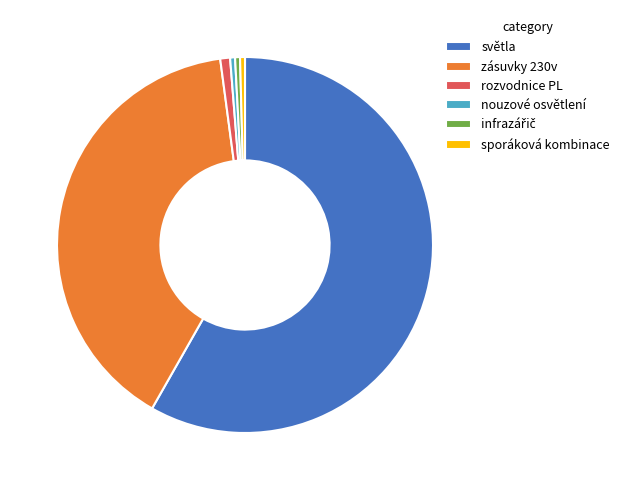

Which category has the biggest portion of the pie?

světla